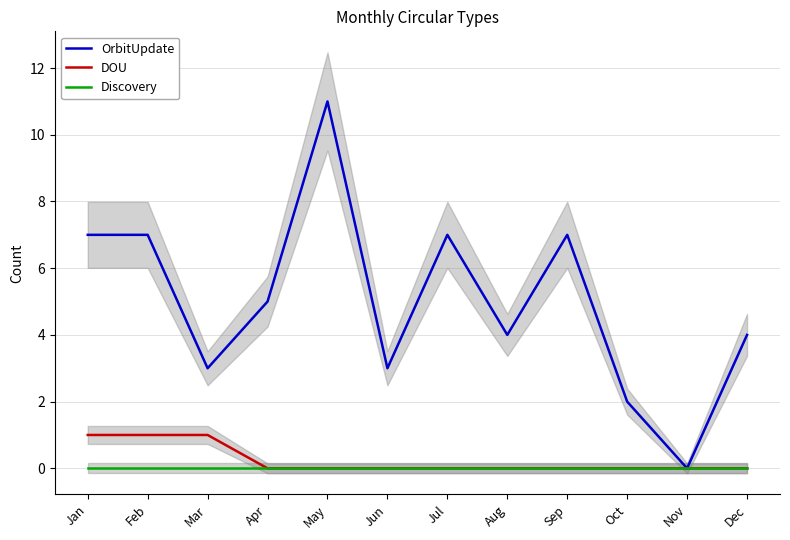

Where is the first local maximum for OrbitUpdate?

May